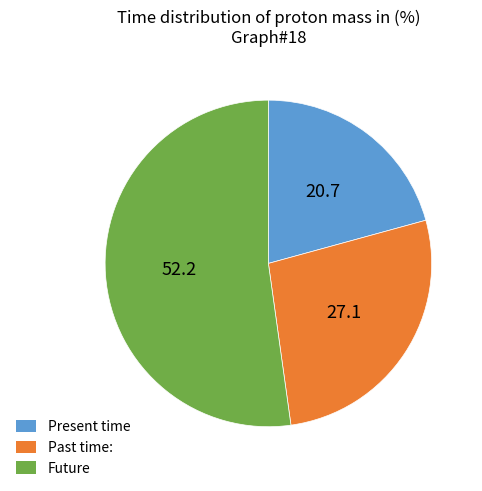

Is there a majority slice in this chart?

Yes